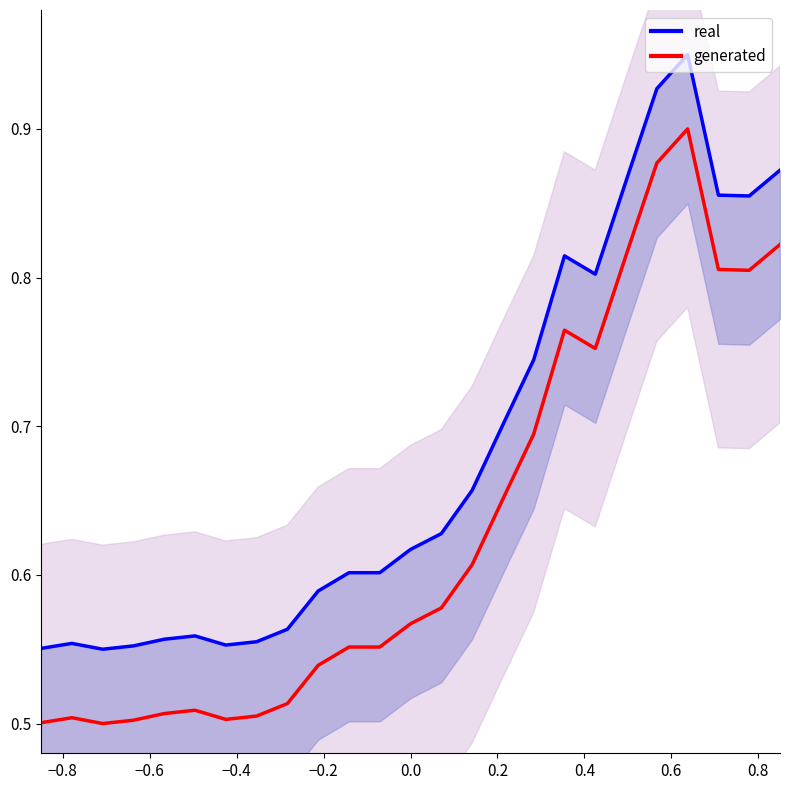

The real series shows 0.8 at 0.2. True or false?

False